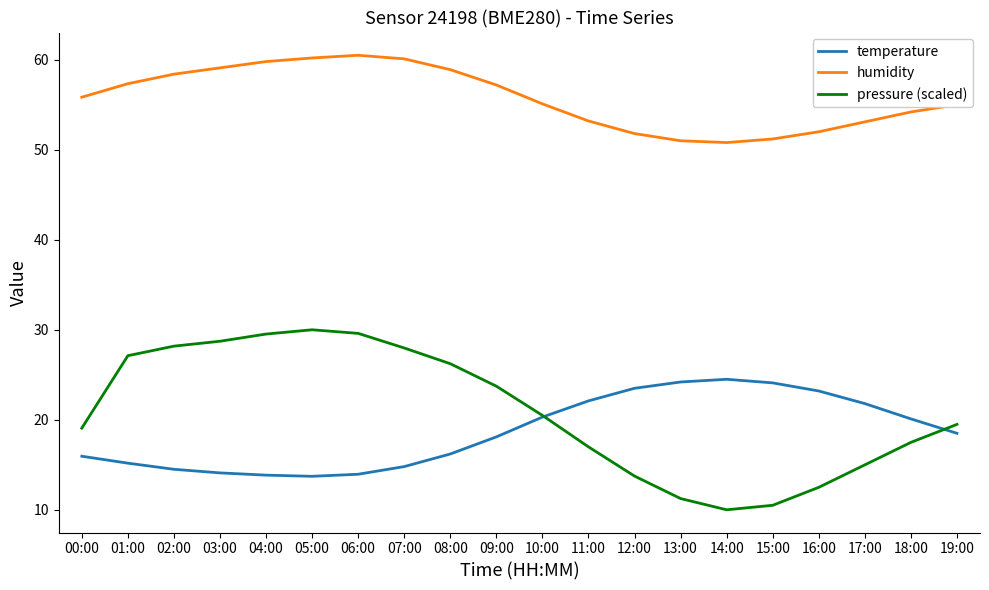

What position from the left is 06:00?

7